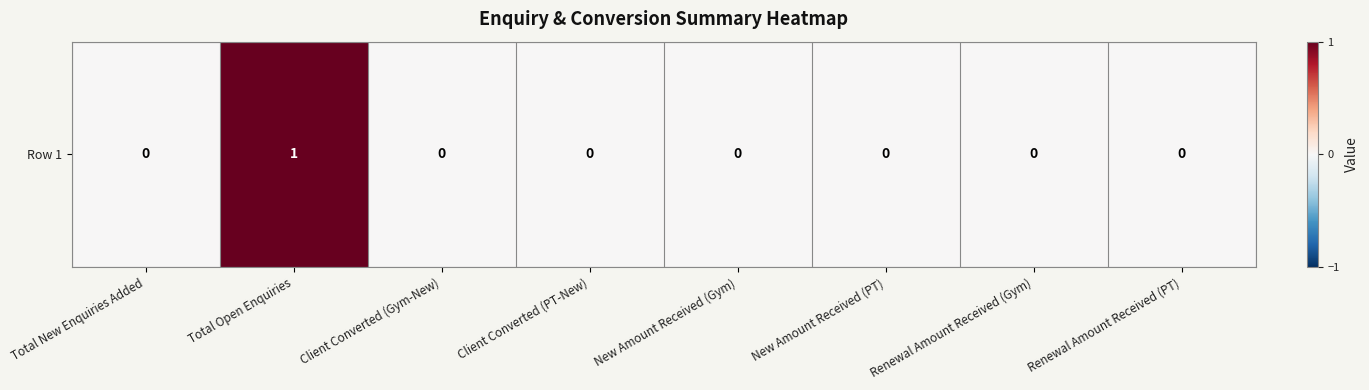

Reading left to right, transcribe all the data shown in this chart.

0	1	0	0	0	0	0	0